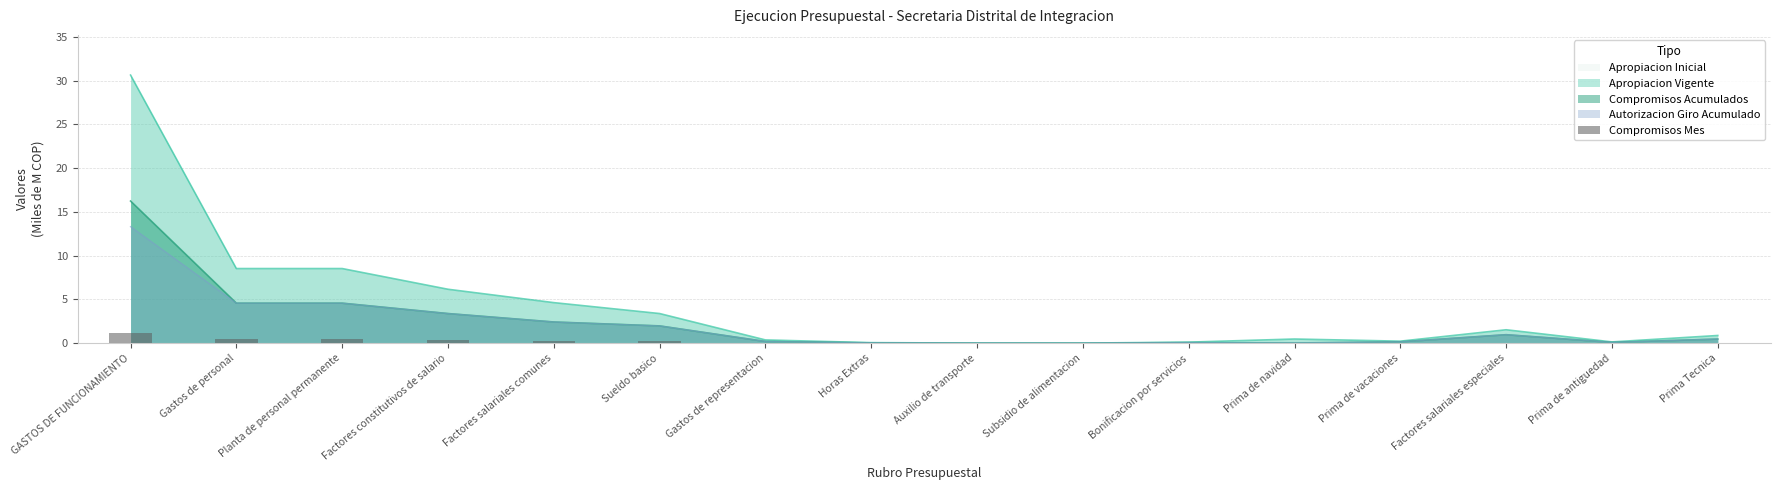

Read the Compromisos Acumulados value at GASTOS DE FUNCIONAMIENTO.

16.2